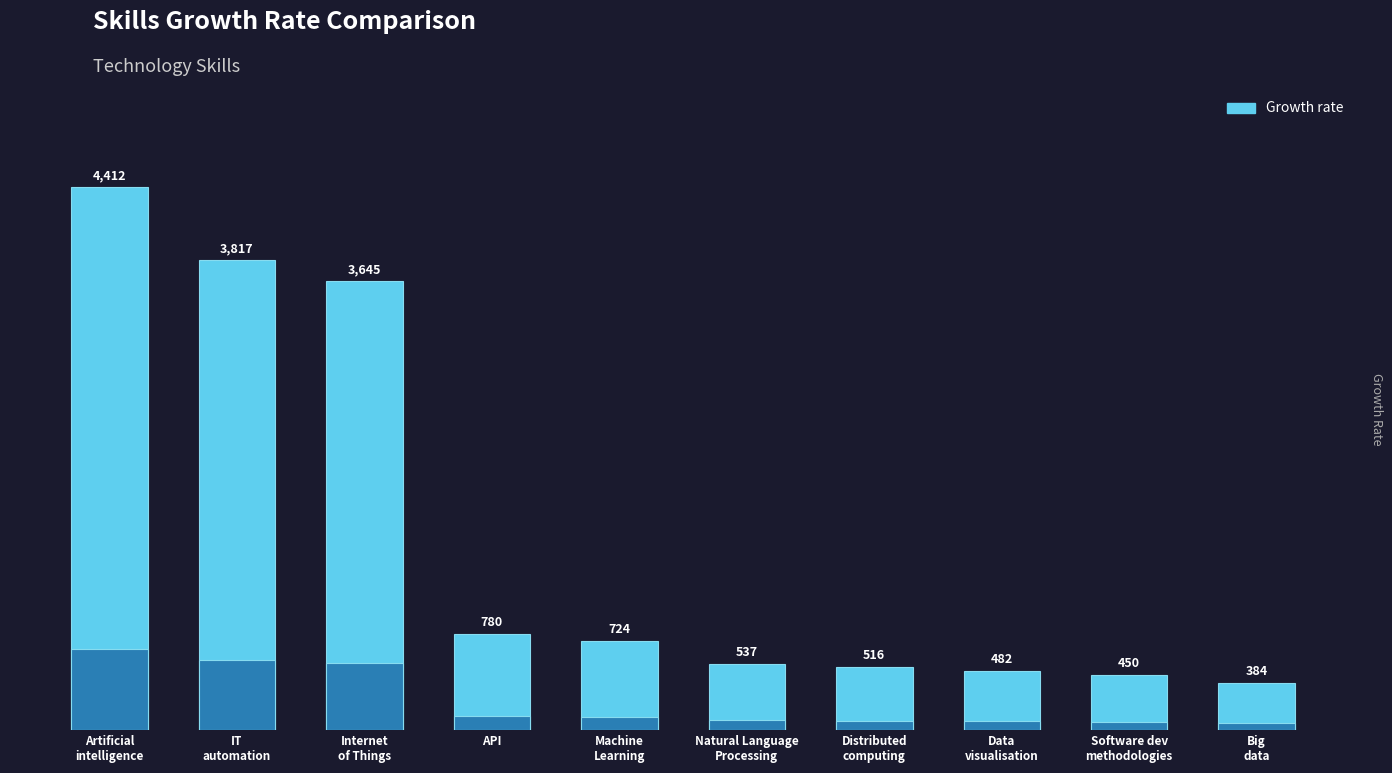

Where does the data first go above 724?

Artificial
intelligence